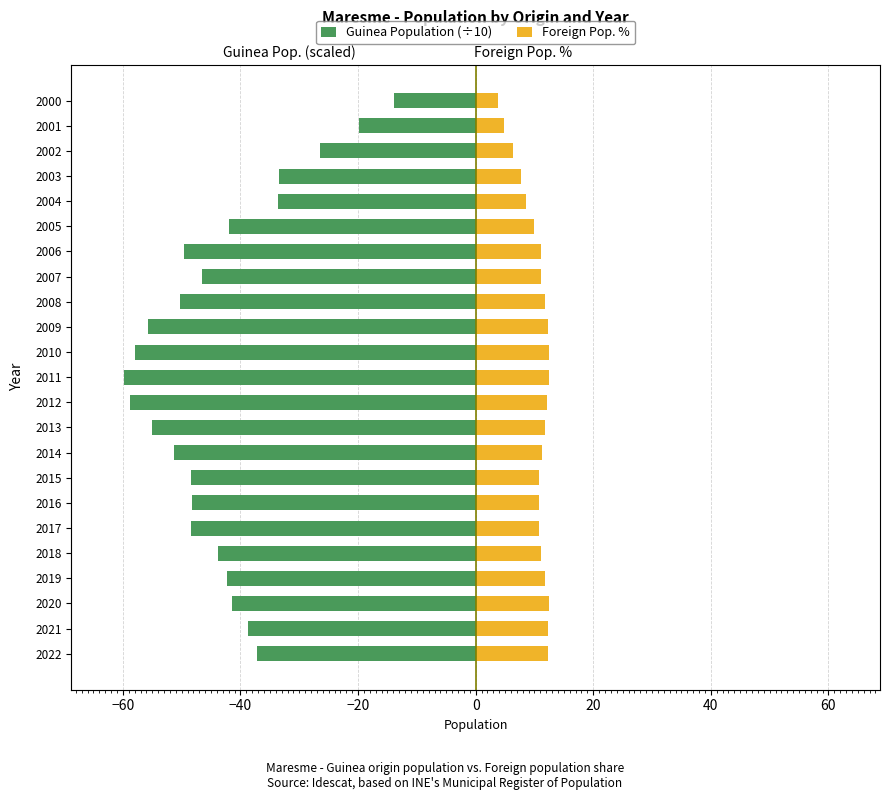

What is the minimum value shown in the chart?

-59.8